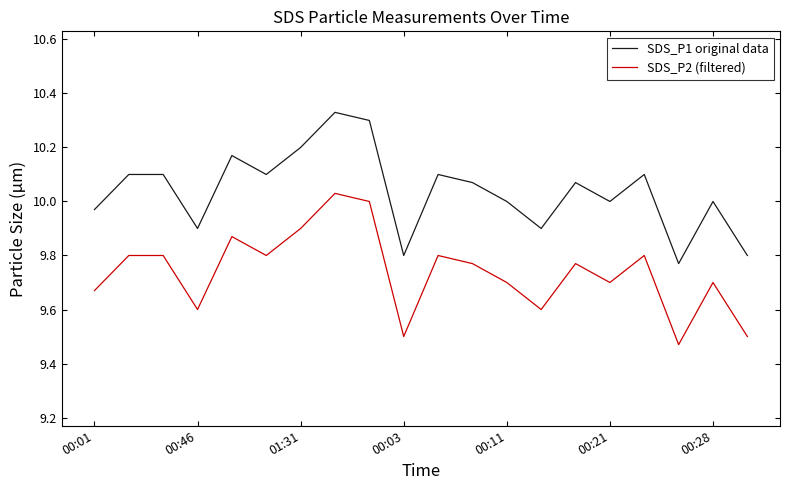

List the series in order of their peak value, highest first.

SDS_P1 original data, SDS_P2 (filtered)